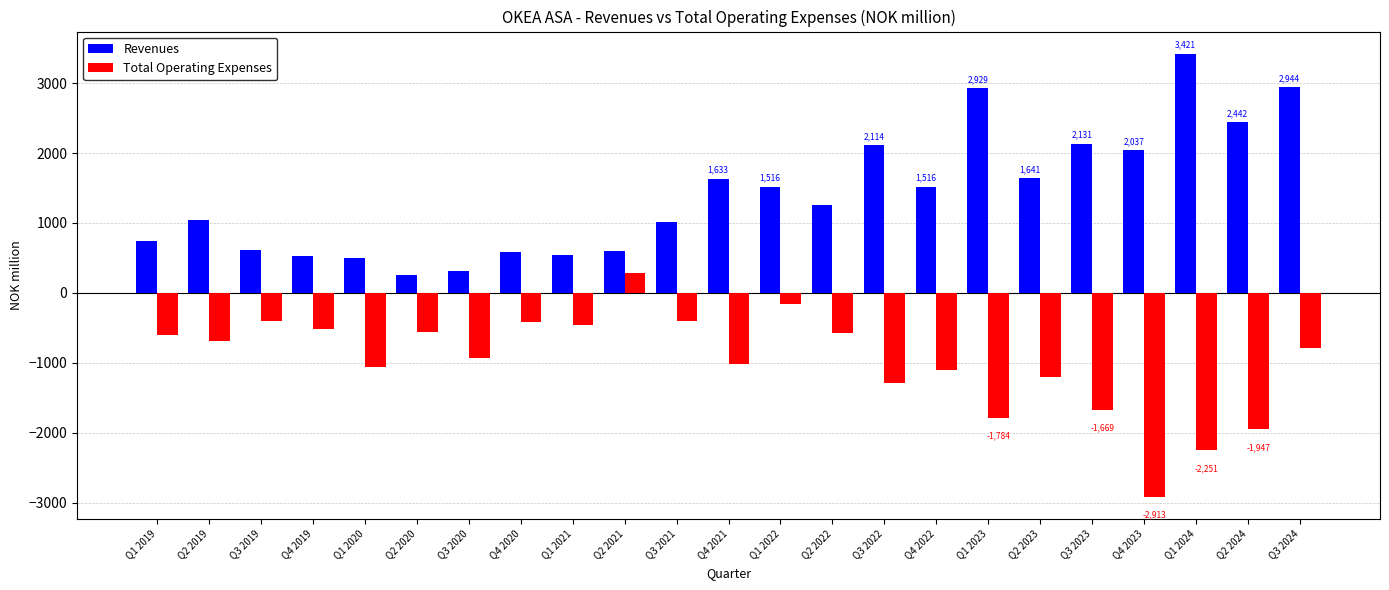

What is the value of the Total Operating Expenses bar at the 17th from the left?

-1784.1